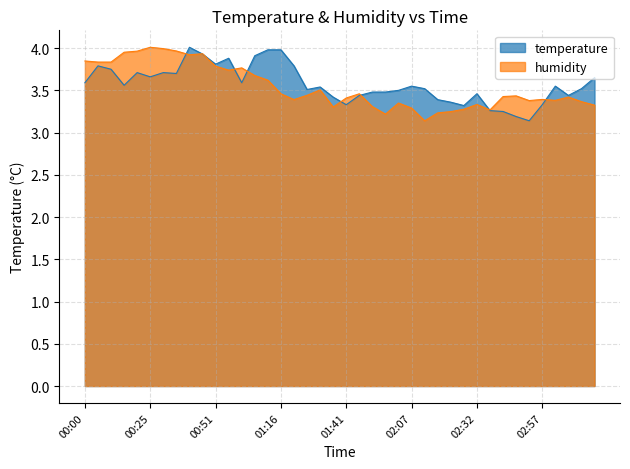

What is the value of the temperature point at the 27th from the left?

3.5